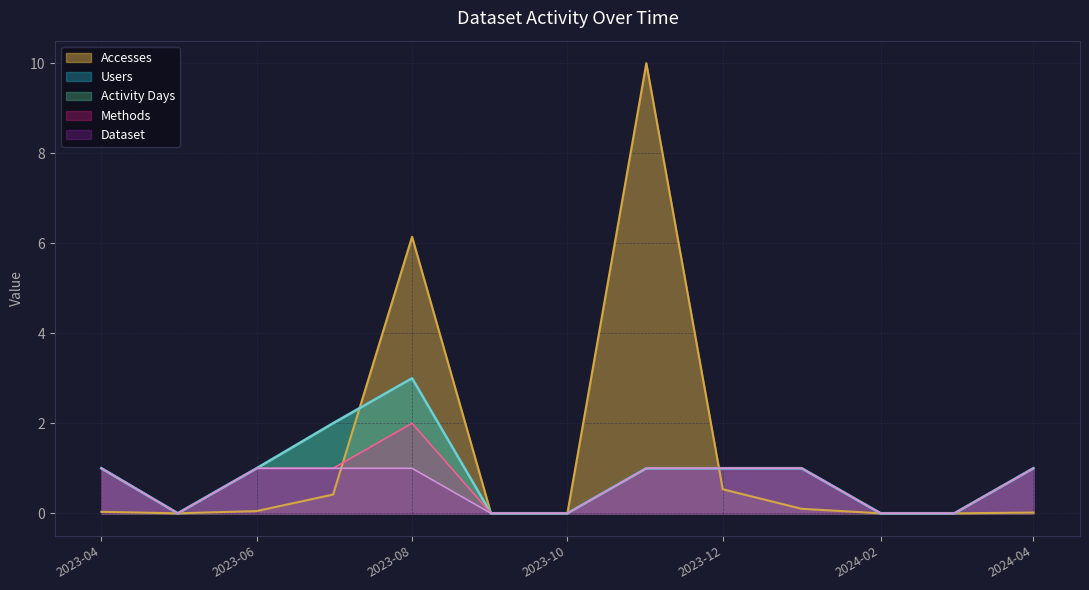

What is the difference between the second highest and minimum values in the Methods series?

1.0